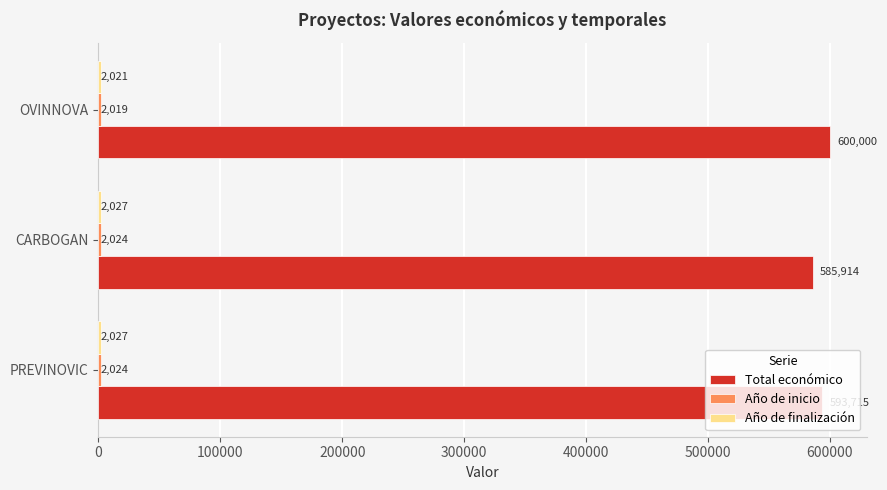

Which series changed the most between CARBOGAN and OVINNOVA?

Total económico